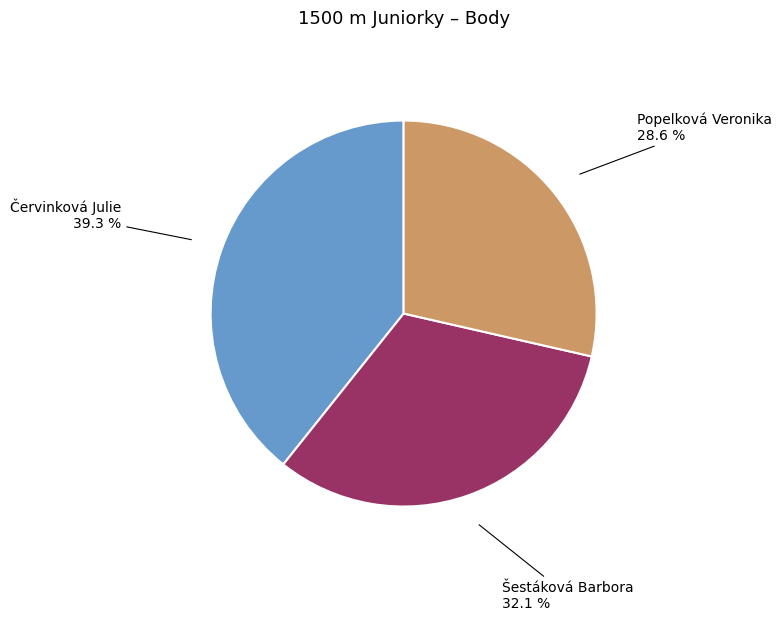

Is there a majority slice in this chart?

No